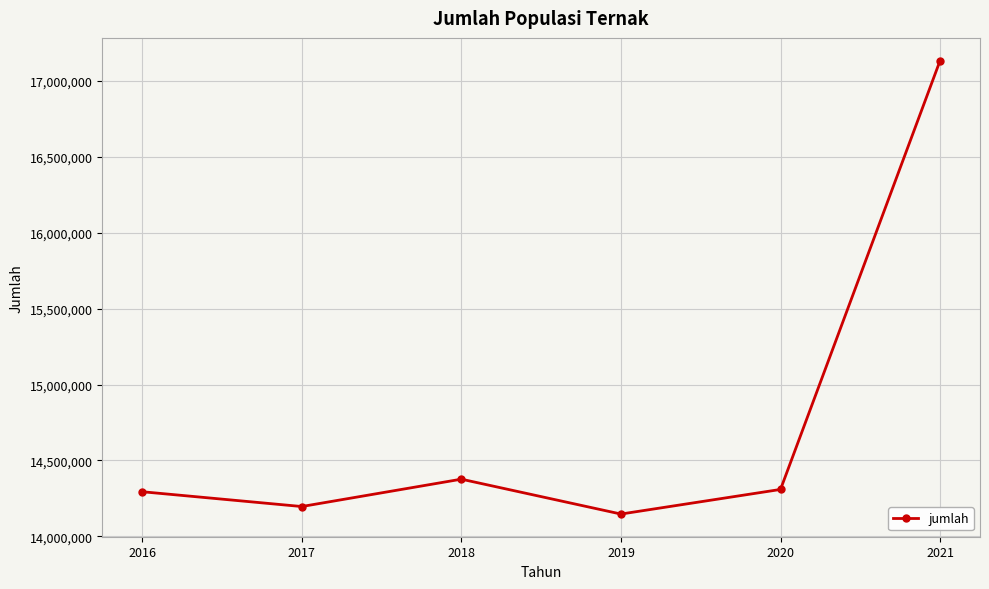

Where is the data nearest to the value 15641113?

2018